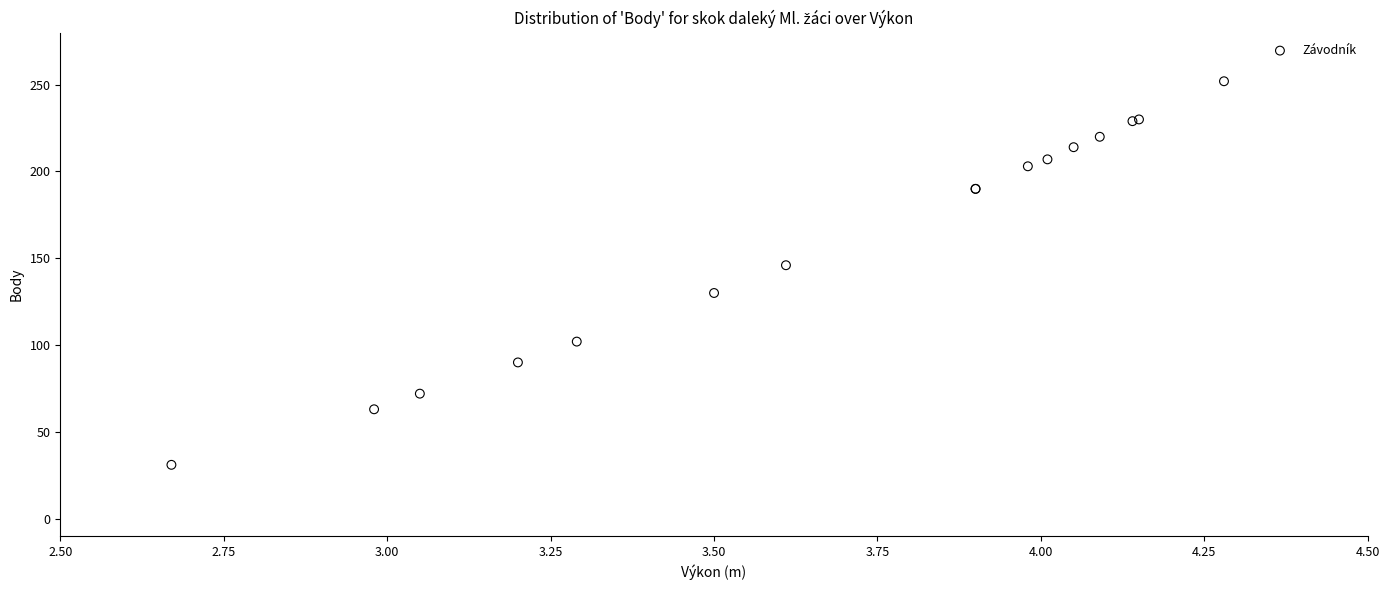

What Y value in the scatter plot is closest to 141?

146